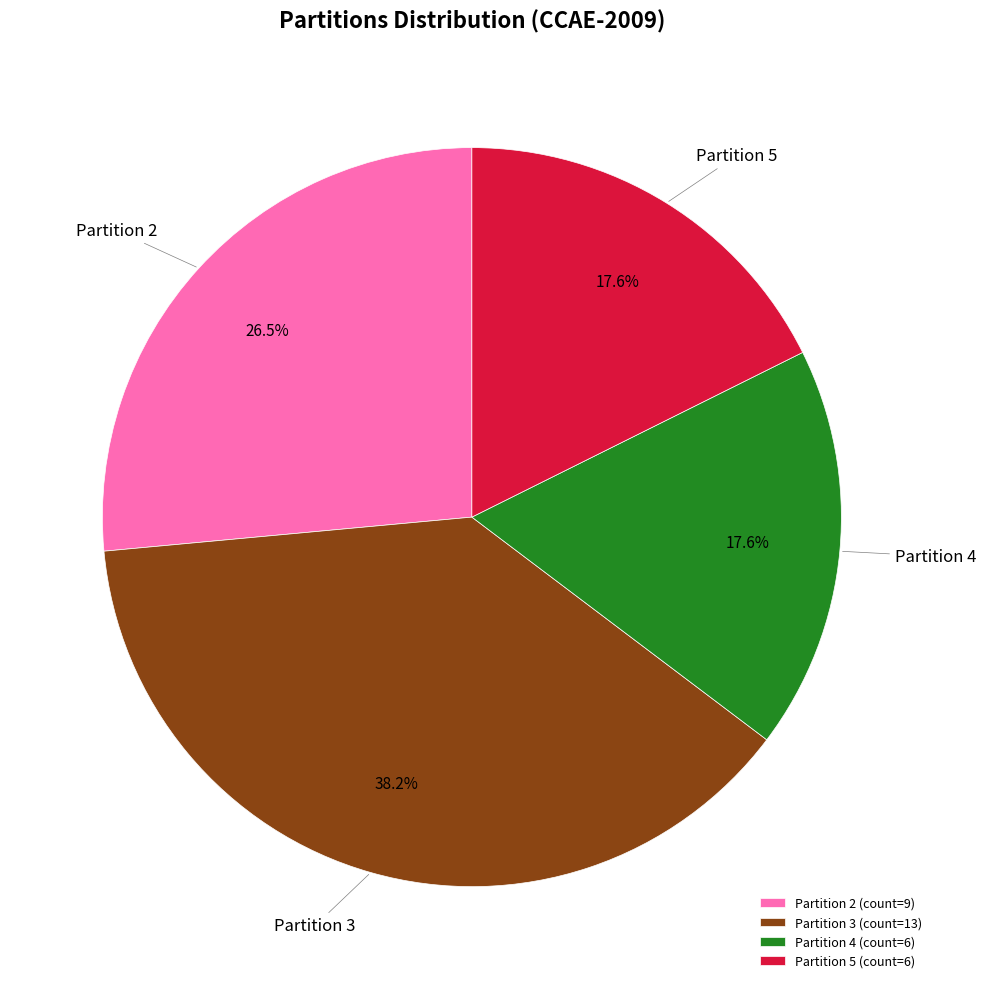

Which has a higher value, Partition 2 (count=9) or Partition 5 (count=6)?

Partition 2 (count=9)